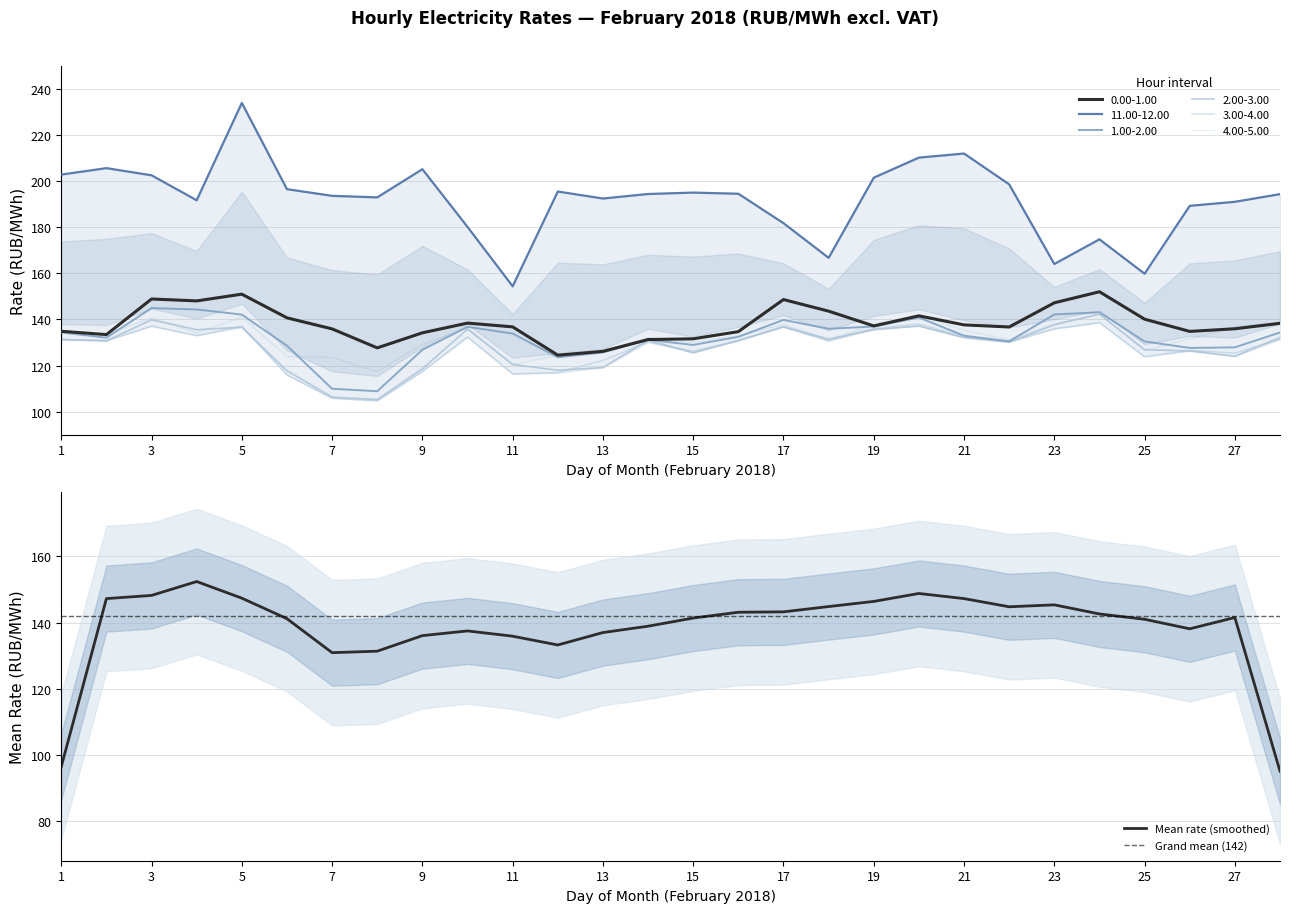

What is the value of the 1.00-2.00 point at the 15th from the left?

129.0